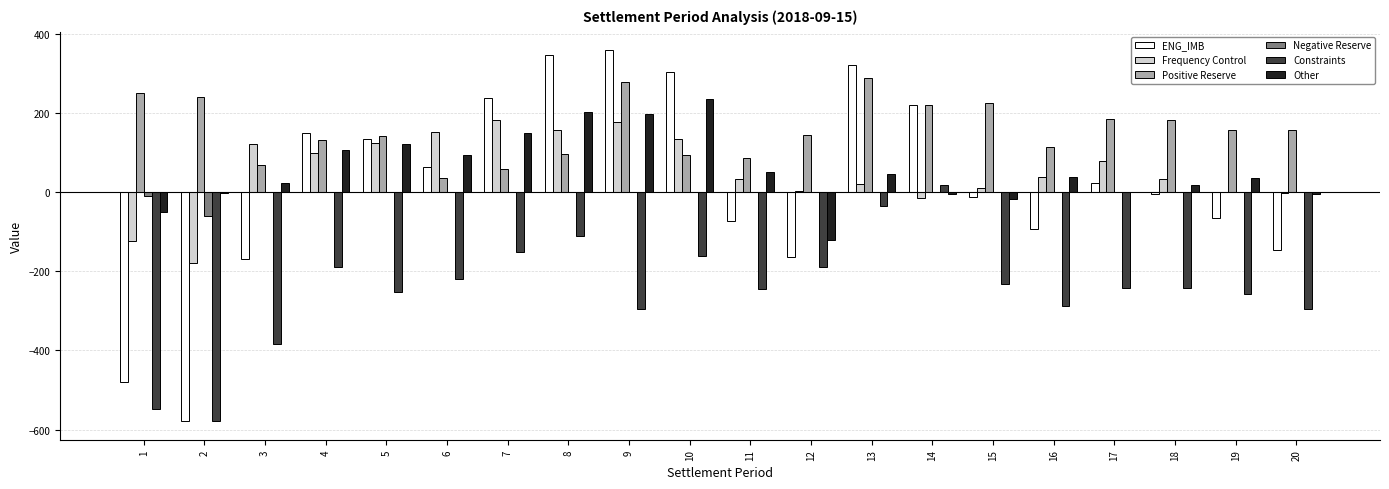

What is the maximum value shown in the chart?

359.1